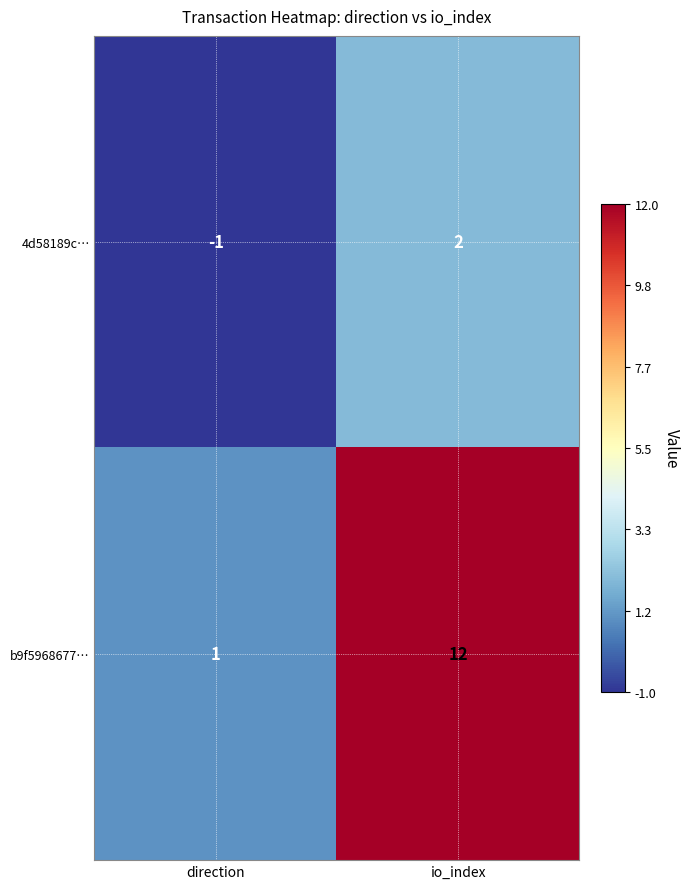

What is the difference between the 4d58189c… values at direction and io_index?

3